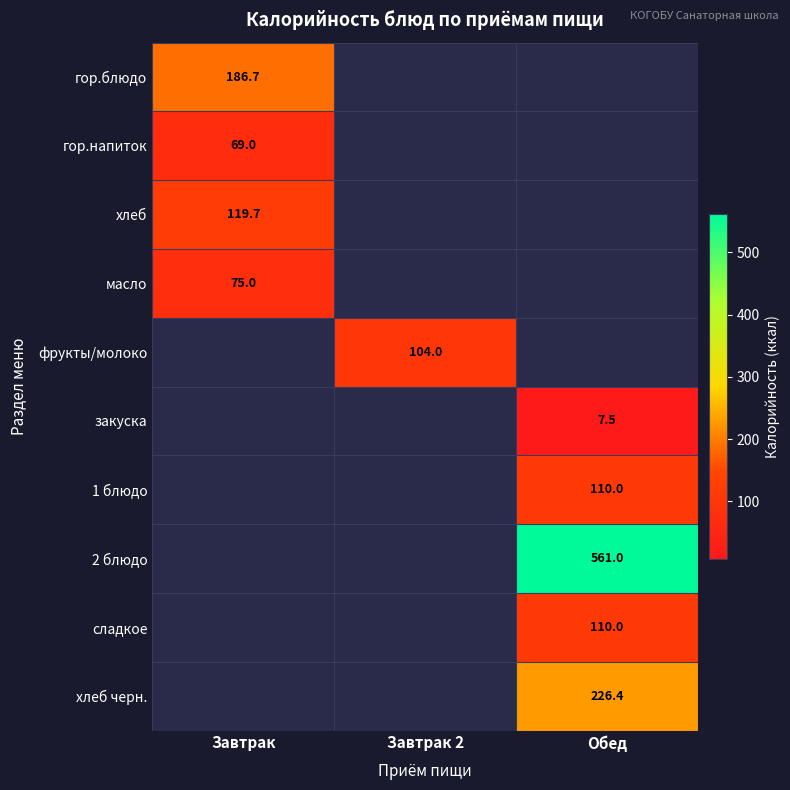

What is the greatest value displayed?

561.0